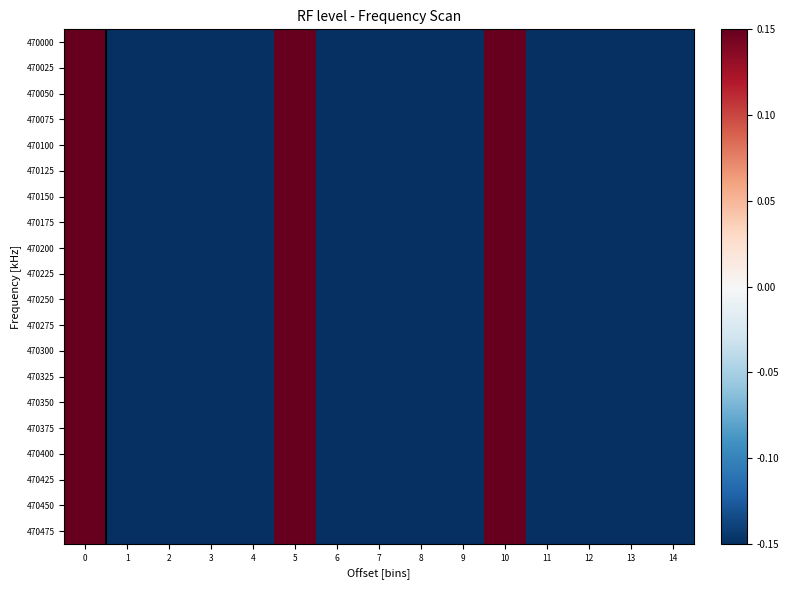

Reading left to right, transcribe all the data shown in this chart.

470000: 0=0.1	1=-0.1	2=-0.1	3=-0.1	4=-0.1	5=0.1	6=-0.1	7=-0.1	8=-0.1	9=-0.1	10=0.1	11=-0.1	12=-0.1	13=-0.1	14=-0.1
470025: 0=0.1	1=-0.1	2=-0.1	3=-0.1	4=-0.1	5=0.1	6=-0.1	7=-0.1	8=-0.1	9=-0.1	10=0.1	11=-0.1	12=-0.1	13=-0.1	14=-0.1
470050: 0=0.1	1=-0.1	2=-0.1	3=-0.1	4=-0.1	5=0.1	6=-0.1	7=-0.1	8=-0.1	9=-0.1	10=0.1	11=-0.1	12=-0.1	13=-0.1	14=-0.1
470075: 0=0.1	1=-0.1	2=-0.1	3=-0.1	4=-0.1	5=0.1	6=-0.1	7=-0.1	8=-0.1	9=-0.1	10=0.1	11=-0.1	12=-0.1	13=-0.1	14=-0.1
470100: 0=0.1	1=-0.1	2=-0.1	3=-0.1	4=-0.1	5=0.1	6=-0.1	7=-0.1	8=-0.1	9=-0.1	10=0.1	11=-0.1	12=-0.1	13=-0.1	14=-0.1
470125: 0=0.1	1=-0.1	2=-0.1	3=-0.1	4=-0.1	5=0.1	6=-0.1	7=-0.1	8=-0.1	9=-0.1	10=0.1	11=-0.1	12=-0.1	13=-0.1	14=-0.1
470150: 0=0.1	1=-0.1	2=-0.1	3=-0.1	4=-0.1	5=0.1	6=-0.1	7=-0.1	8=-0.1	9=-0.1	10=0.1	11=-0.1	12=-0.1	13=-0.1	14=-0.1
470175: 0=0.1	1=-0.1	2=-0.1	3=-0.1	4=-0.1	5=0.1	6=-0.1	7=-0.1	8=-0.1	9=-0.1	10=0.1	11=-0.1	12=-0.1	13=-0.1	14=-0.1
470200: 0=0.1	1=-0.1	2=-0.1	3=-0.1	4=-0.1	5=0.1	6=-0.1	7=-0.1	8=-0.1	9=-0.1	10=0.1	11=-0.1	12=-0.1	13=-0.1	14=-0.1
470225: 0=0.1	1=-0.1	2=-0.1	3=-0.1	4=-0.1	5=0.1	6=-0.1	7=-0.1	8=-0.1	9=-0.1	10=0.1	11=-0.1	12=-0.1	13=-0.1	14=-0.1
470250: 0=0.1	1=-0.1	2=-0.1	3=-0.1	4=-0.1	5=0.1	6=-0.1	7=-0.1	8=-0.1	9=-0.1	10=0.1	11=-0.1	12=-0.1	13=-0.1	14=-0.1
470275: 0=0.1	1=-0.1	2=-0.1	3=-0.1	4=-0.1	5=0.1	6=-0.1	7=-0.1	8=-0.1	9=-0.1	10=0.1	11=-0.1	12=-0.1	13=-0.1	14=-0.1
470300: 0=0.1	1=-0.1	2=-0.1	3=-0.1	4=-0.1	5=0.1	6=-0.1	7=-0.1	8=-0.1	9=-0.1	10=0.1	11=-0.1	12=-0.1	13=-0.1	14=-0.1
470325: 0=0.1	1=-0.1	2=-0.1	3=-0.1	4=-0.1	5=0.1	6=-0.1	7=-0.1	8=-0.1	9=-0.1	10=0.1	11=-0.1	12=-0.1	13=-0.1	14=-0.1
470350: 0=0.1	1=-0.1	2=-0.1	3=-0.1	4=-0.1	5=0.1	6=-0.1	7=-0.1	8=-0.1	9=-0.1	10=0.1	11=-0.1	12=-0.1	13=-0.1	14=-0.1
470375: 0=0.1	1=-0.1	2=-0.1	3=-0.1	4=-0.1	5=0.1	6=-0.1	7=-0.1	8=-0.1	9=-0.1	10=0.1	11=-0.1	12=-0.1	13=-0.1	14=-0.1
470400: 0=0.1	1=-0.1	2=-0.1	3=-0.1	4=-0.1	5=0.1	6=-0.1	7=-0.1	8=-0.1	9=-0.1	10=0.1	11=-0.1	12=-0.1	13=-0.1	14=-0.1
470425: 0=0.1	1=-0.1	2=-0.1	3=-0.1	4=-0.1	5=0.1	6=-0.1	7=-0.1	8=-0.1	9=-0.1	10=0.1	11=-0.1	12=-0.1	13=-0.1	14=-0.1
470450: 0=0.1	1=-0.1	2=-0.1	3=-0.1	4=-0.1	5=0.1	6=-0.1	7=-0.1	8=-0.1	9=-0.1	10=0.1	11=-0.1	12=-0.1	13=-0.1	14=-0.1
470475: 0=0.1	1=-0.1	2=-0.1	3=-0.1	4=-0.1	5=0.1	6=-0.1	7=-0.1	8=-0.1	9=-0.1	10=0.1	11=-0.1	12=-0.1	13=-0.1	14=-0.1